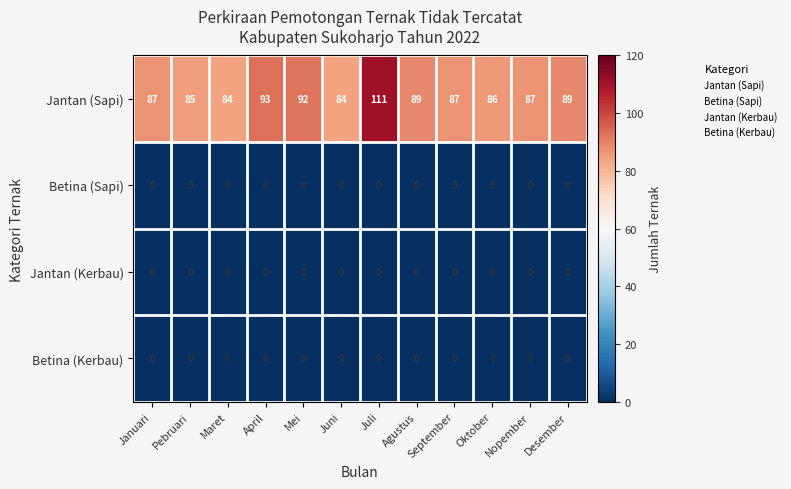

The value of Jantan (Sapi) at Agustus is 43. True or false?

False